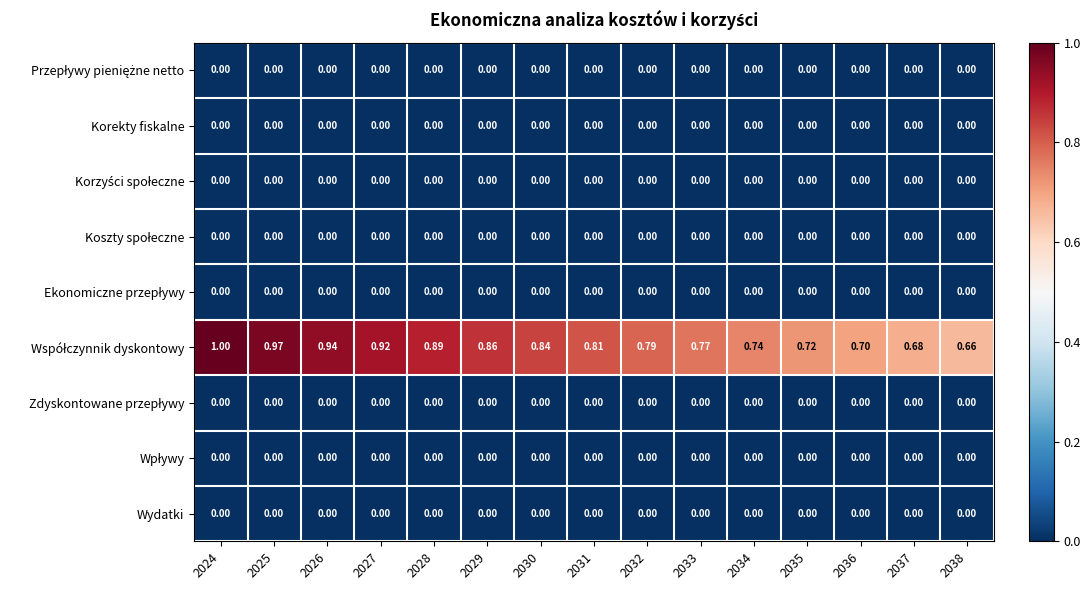

At which category does the chart reach its minimum across all series?

2024